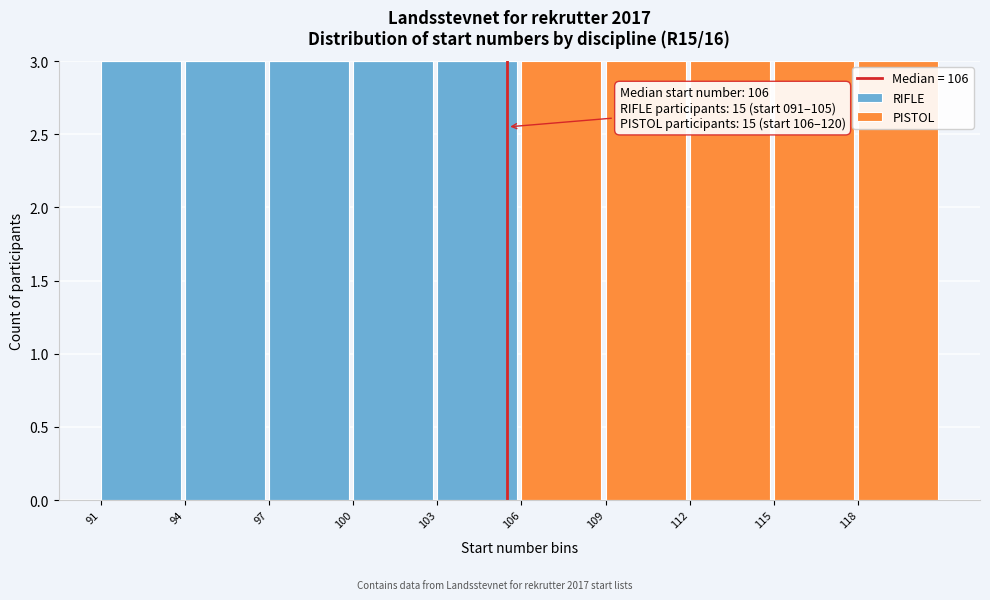

Reading left to right, list the values for the RIFLE series.

91=3	94=3	97=3	100=3	103=3	106=0	109=0	112=0	115=0	118=0